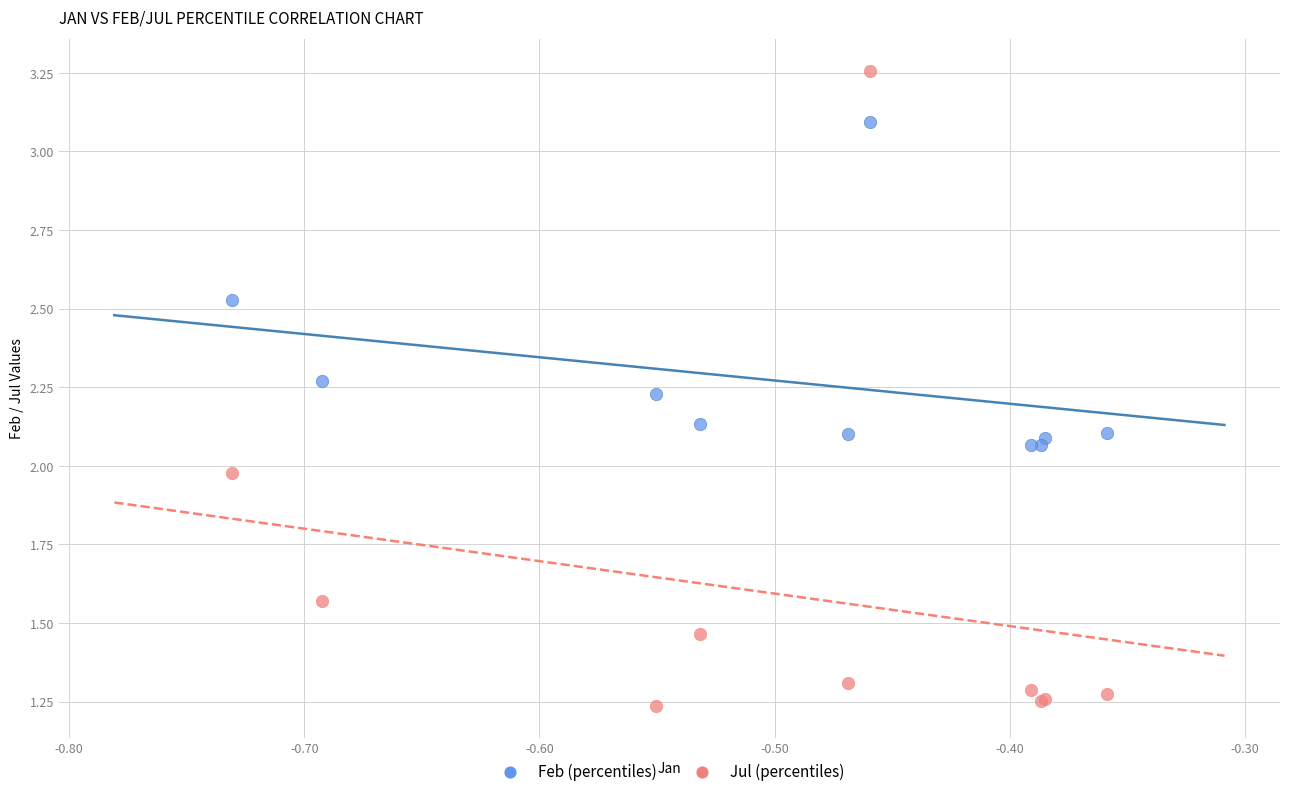

Which series contains the highest Y value?

Jul (percentiles)